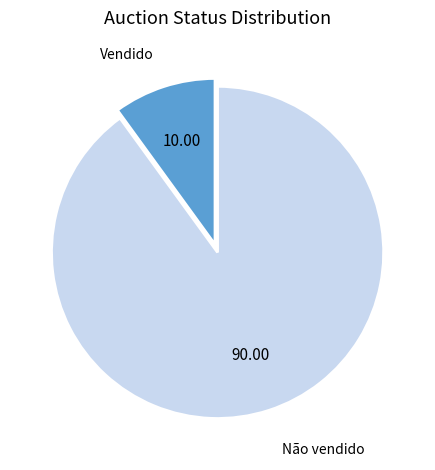

How many slices are in this pie chart?

2